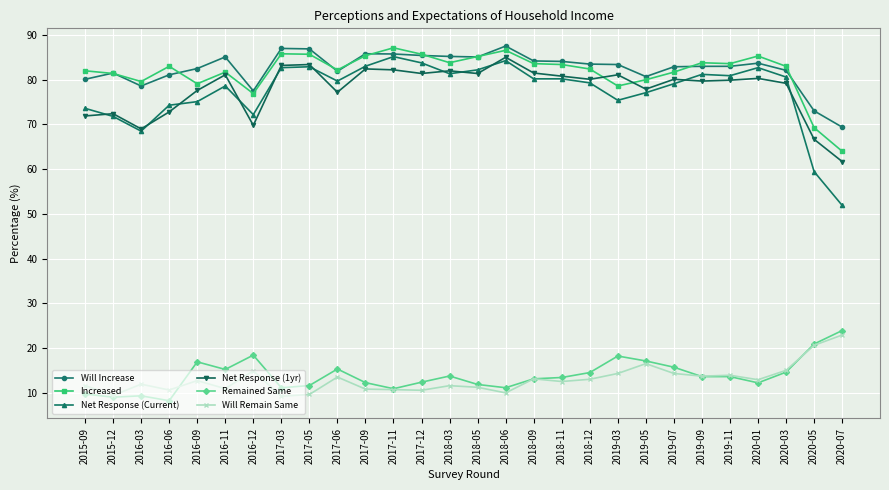

True or false: Increased and Remained Same cross at least once.

False